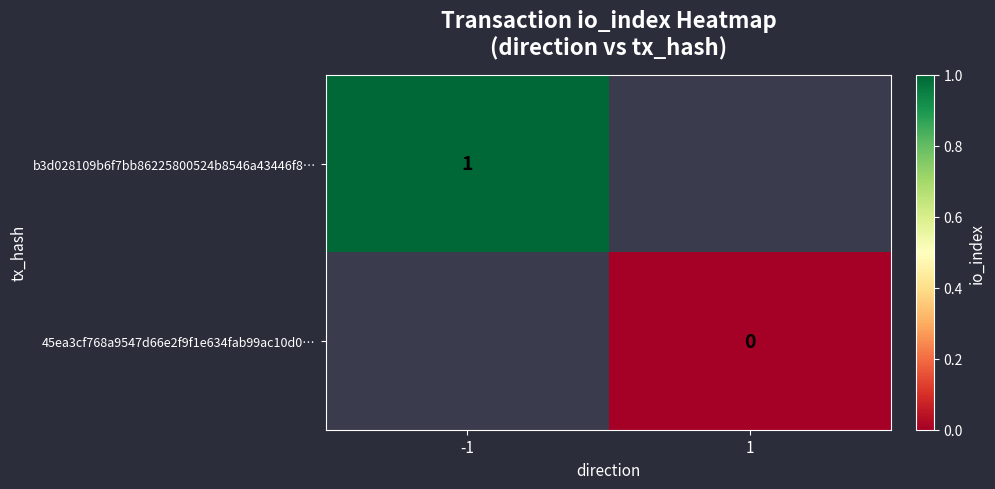

The b3d028109b6f7bb86225800524b8546a43446f8… series shows 1 at -1. True or false?

True